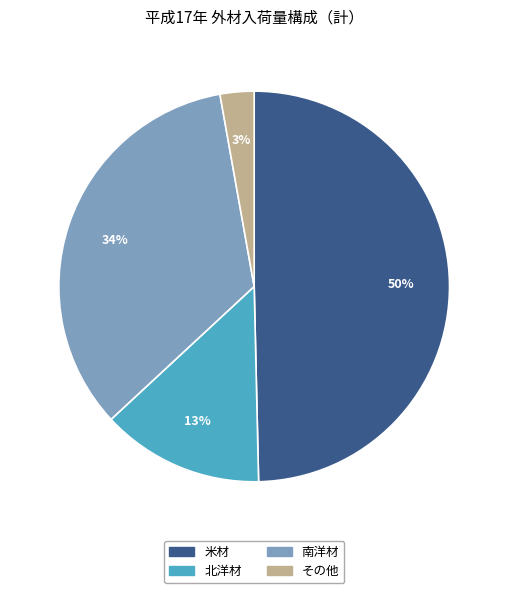

Does その他 represent more than half of the total?

No